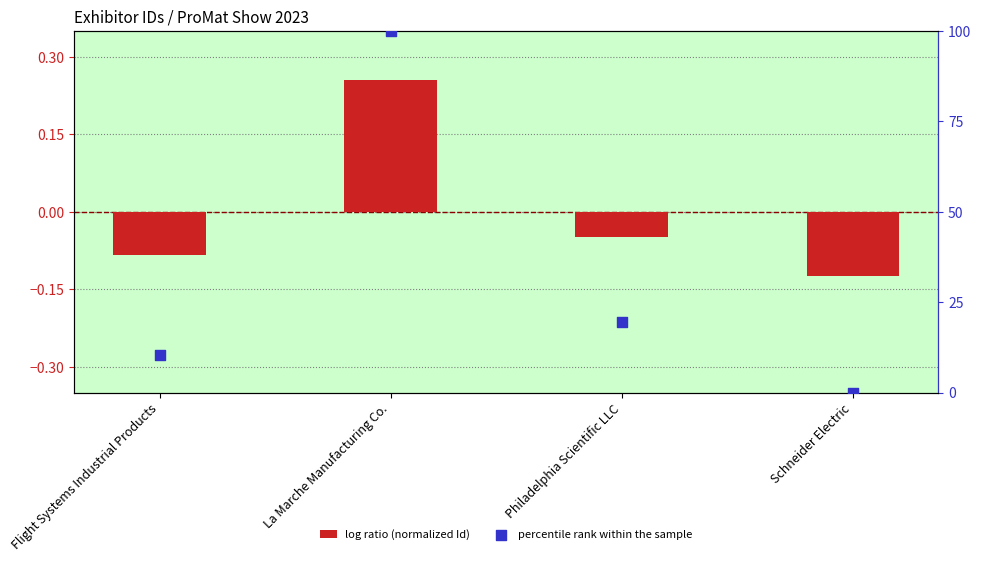

At how many categories does at least one series exceed 93?

1